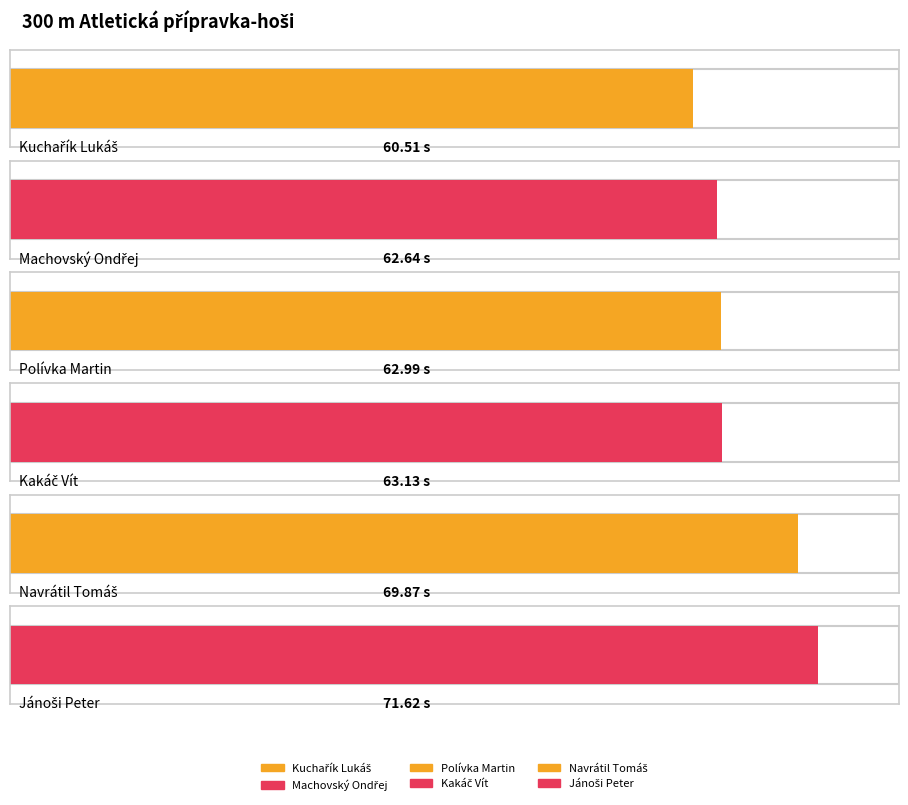

Reading left to right, transcribe all the data shown in this chart.

Kuchařík Lukáš=60.5	Machovský Ondřej=62.6	Polívka Martin=63.0	Kakáč Vít=63.1	Navrátil Tomáš=69.9	Jánoši Peter=71.6